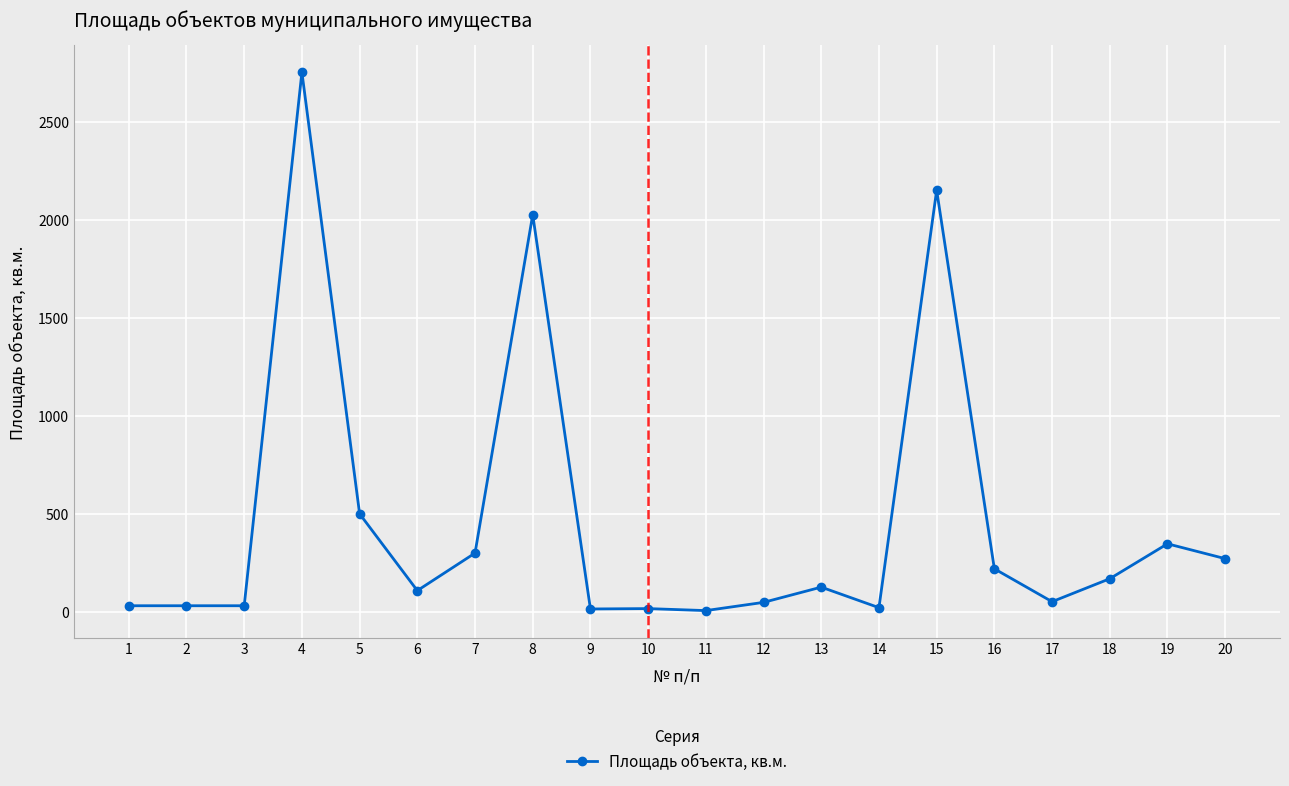

What is the difference between the second highest and second lowest values?

2137.7